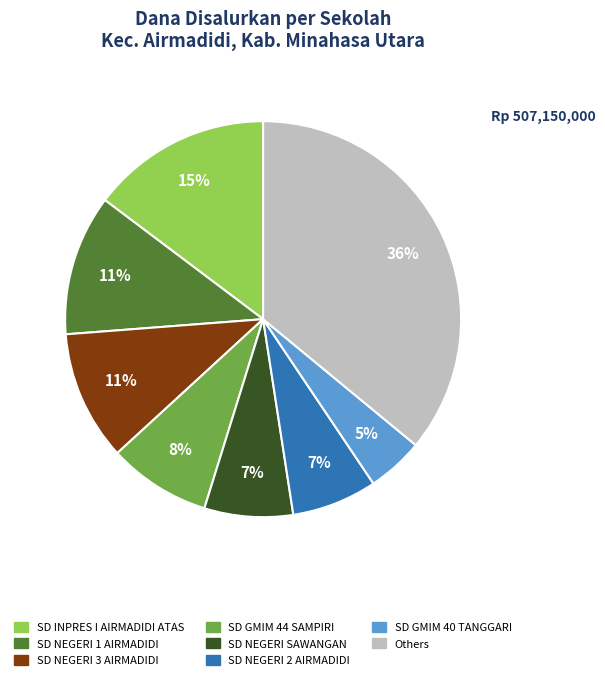

To the nearest percent, what is the difference between the largest and smallest slice percentages?

31%